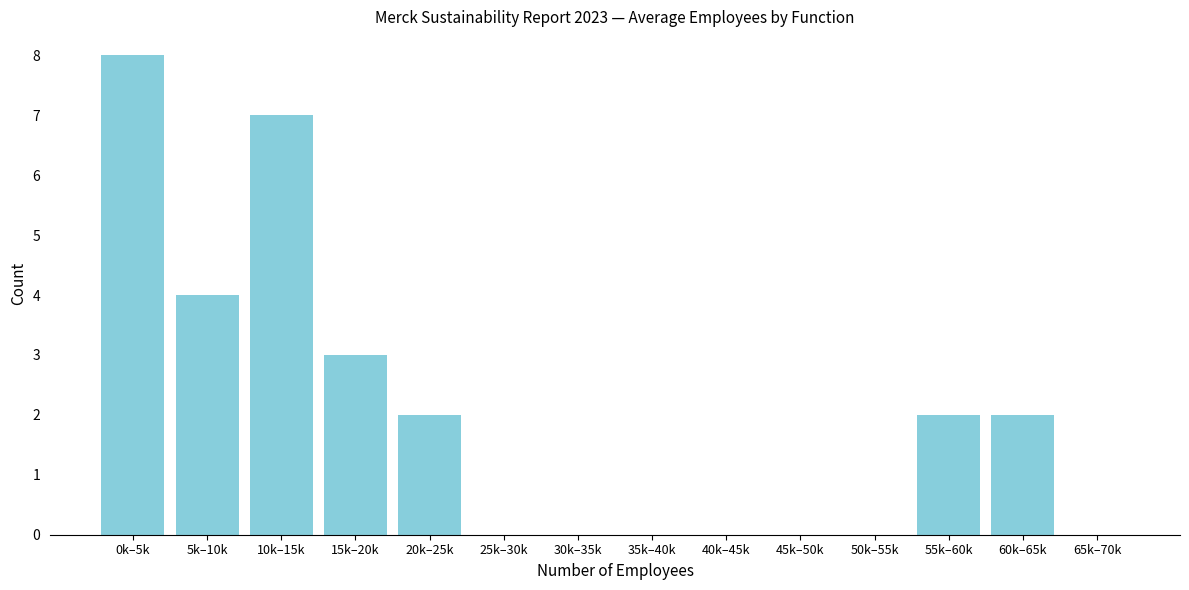

Reading left to right, transcribe all the data shown in this chart.

0k–5k=8	5k–10k=4	10k–15k=7	15k–20k=3	20k–25k=2	25k–30k=0	30k–35k=0	35k–40k=0	40k–45k=0	45k–50k=0	50k–55k=0	55k–60k=2	60k–65k=2	65k–70k=0